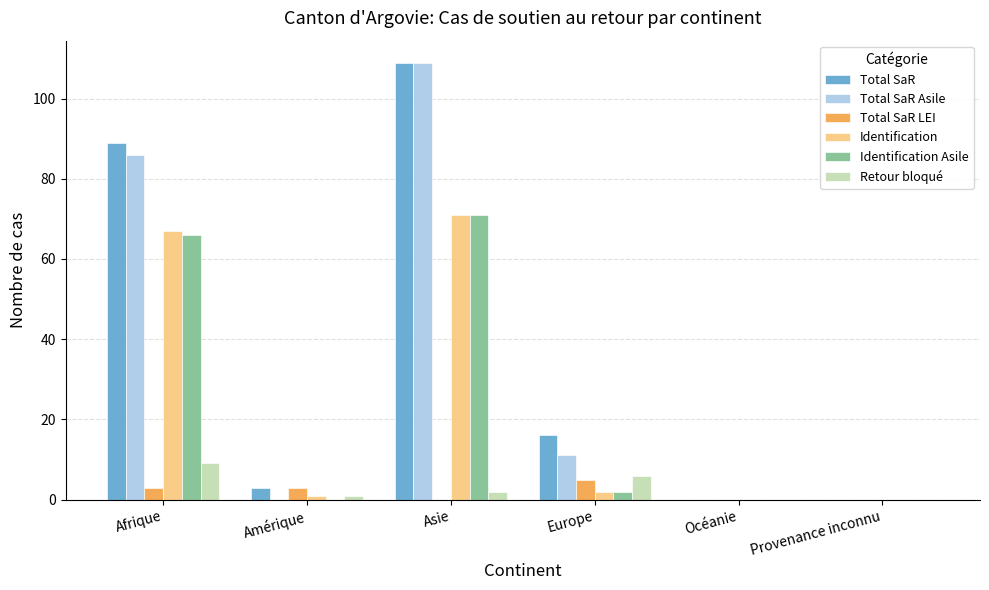

Are the bars grouped side by side (vs. stacked)?

Yes